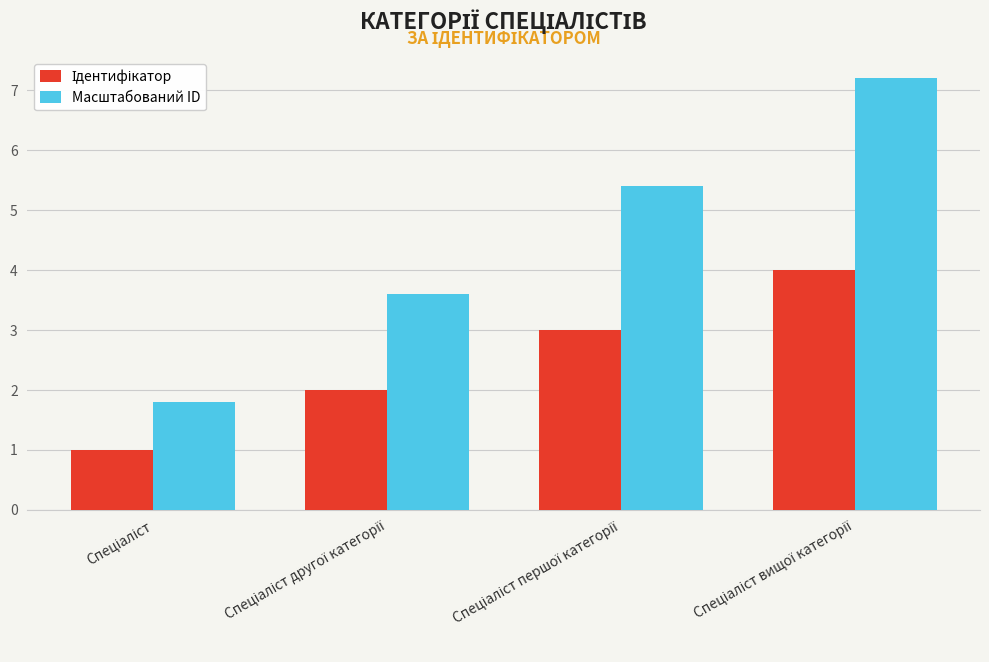

Which series has the largest range (max minus min)?

Масштабований ID